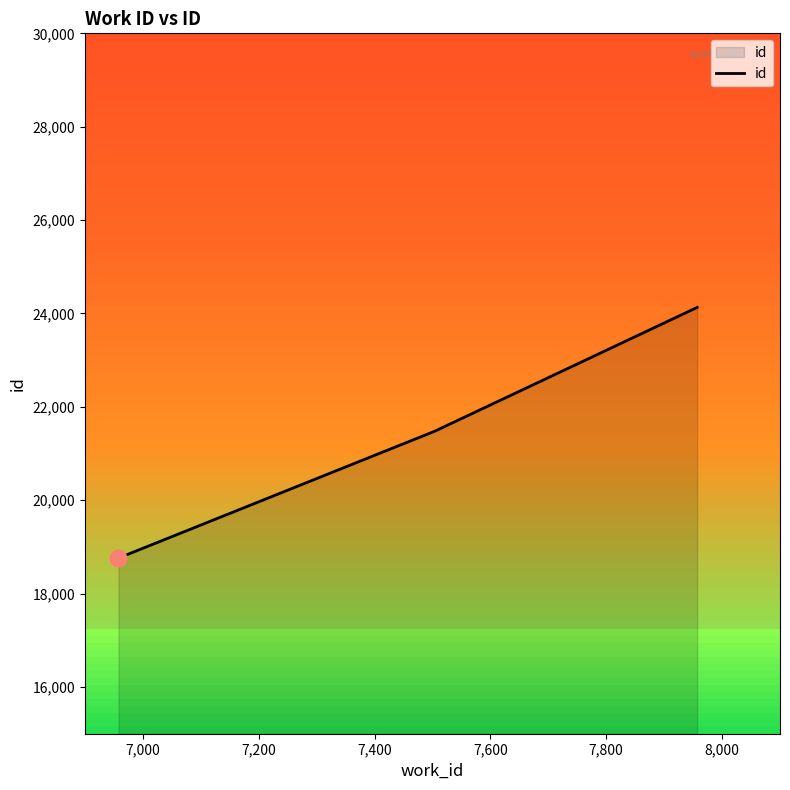

What is the highest value of the id series?

24130